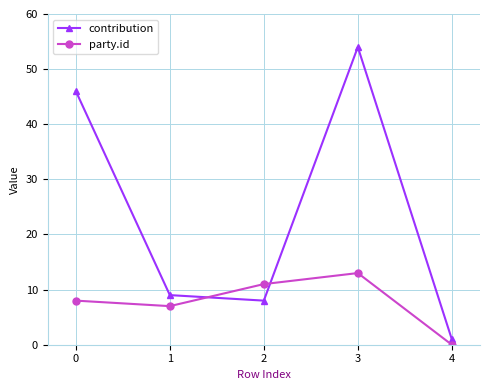

At which category is the sum across all series the highest?

3